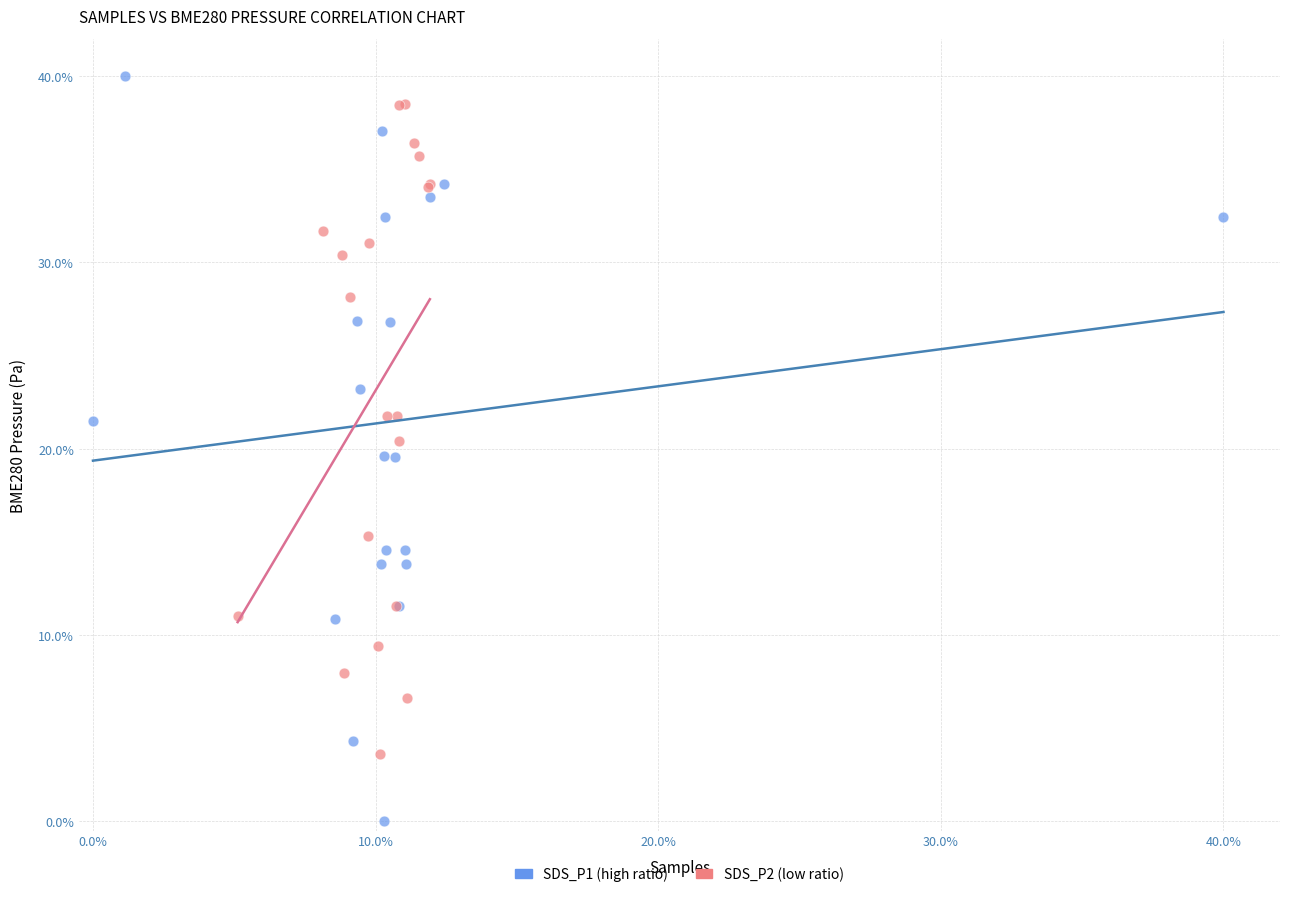

Which series reaches the minimum Y coordinate?

SDS_P1 (high ratio)